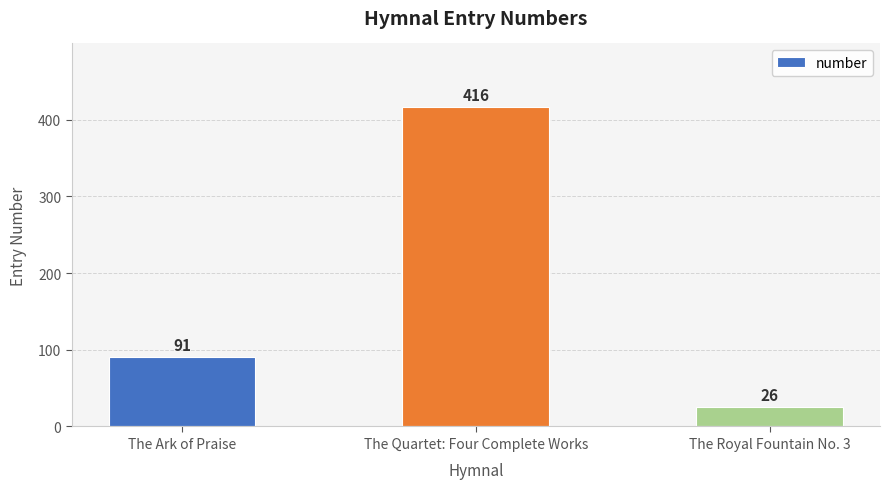

What is the minimum value shown in the chart?

26